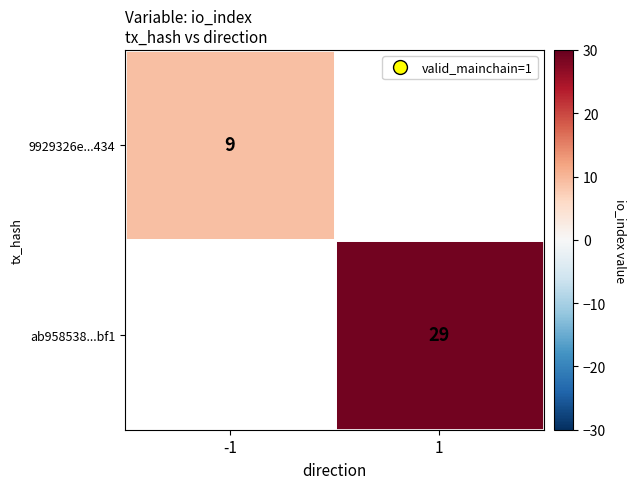

True or false: 9929326e...434 has a value of 9 at -1.

True